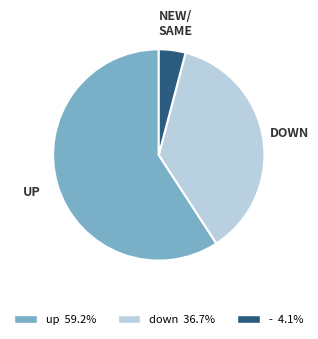

Does any single category account for the majority?

Yes